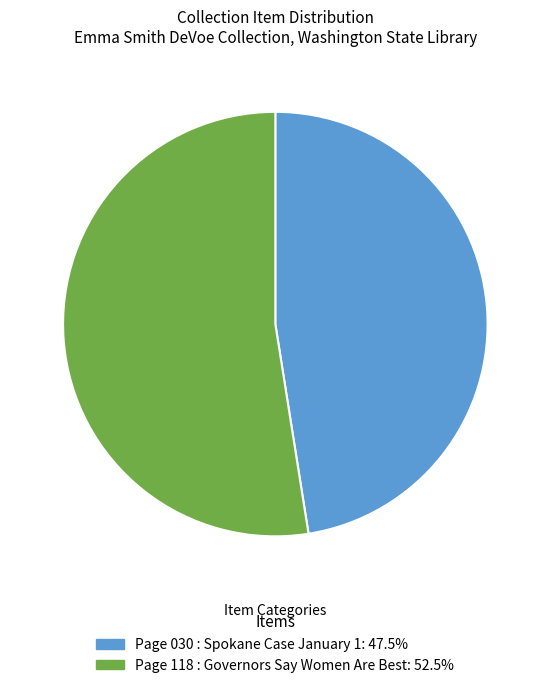

How many segments does this pie chart have?

2